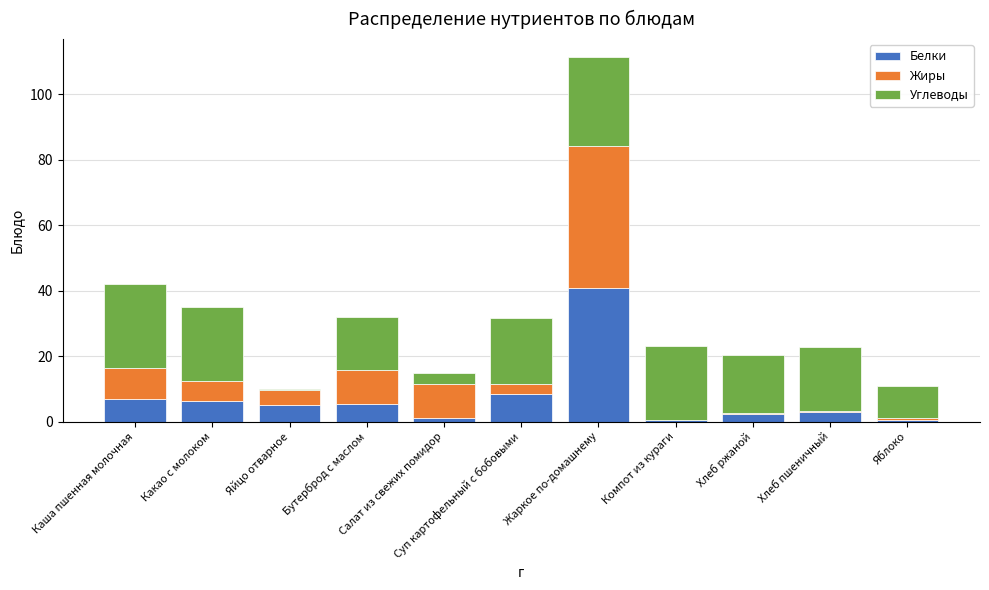

How many values in the Белки series exceed 5?

6